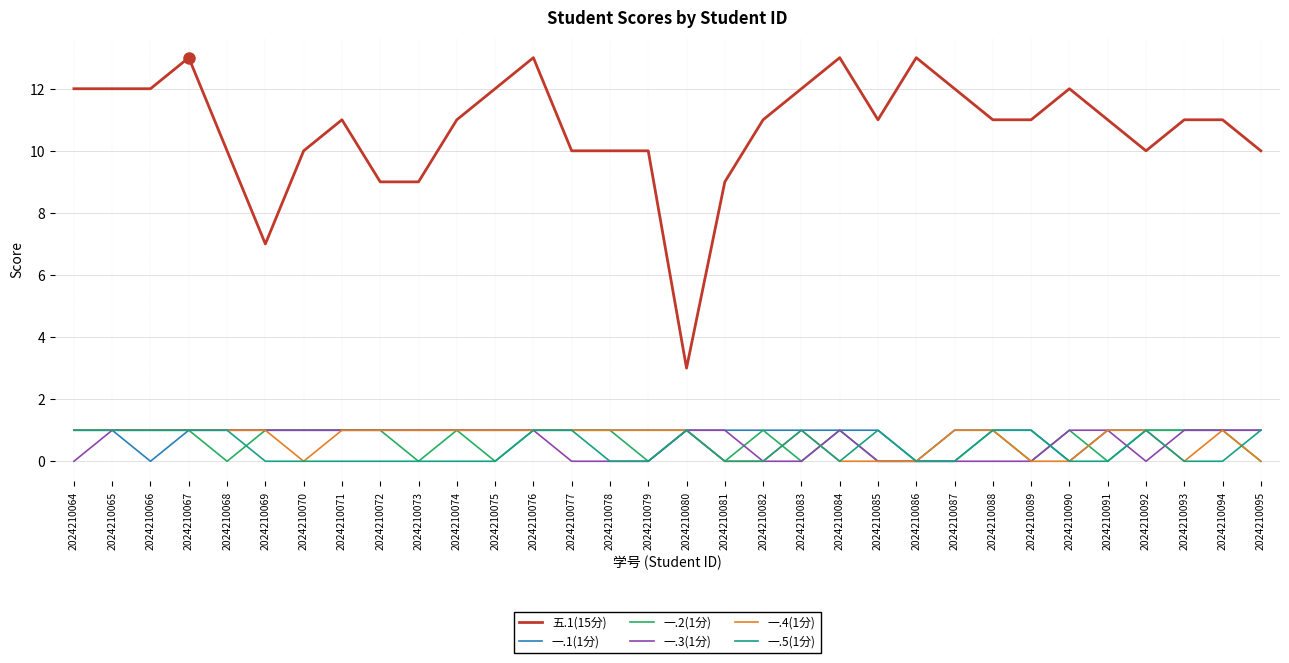

Reading left to right, extract all data points from this chart.

五.1(15分): 12	12	12	13	10	7	10	11	9	9	11	12	13	10	10	10	3	9	11	12	13	11	13	12	11	11	12	11	10	11	11	10
一.1(1分): 1	1	0	1	1	1	1	1	1	1	1	1	1	1	1	1	1	1	1	1	1	1	0	1	1	1	0	1	1	1	1	1
一.2(1分): 1	1	1	1	0	1	1	1	1	0	1	0	1	1	1	0	1	0	1	0	1	0	0	0	1	0	1	0	1	1	1	0
一.3(1分): 0	1	1	1	1	1	1	1	1	1	1	1	1	0	0	0	1	1	0	0	1	0	0	0	0	0	1	1	0	1	1	1
一.4(1分): 1	1	1	1	1	1	0	1	1	1	1	1	1	1	1	1	1	0	0	1	0	0	0	1	1	0	0	1	1	0	1	0
一.5(1分): 1	1	1	1	1	0	0	0	0	0	0	0	1	1	0	0	1	0	0	1	0	1	0	0	1	1	0	0	1	0	0	1